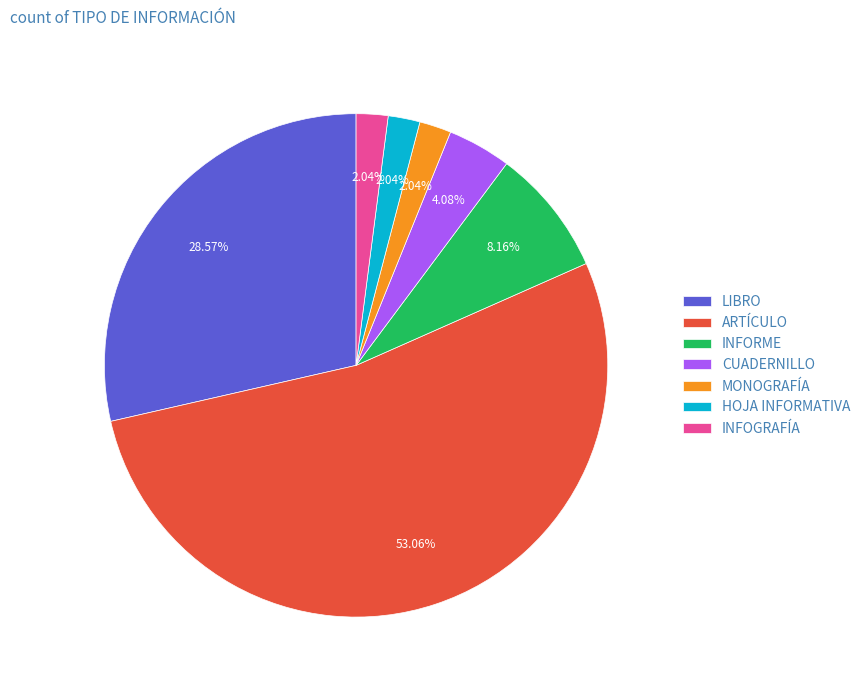

Which slice represents more than half of the pie?

ARTÍCULO